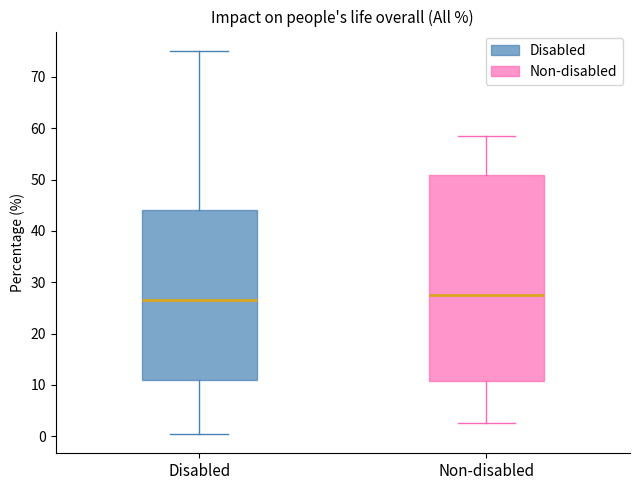

Where is the upper edge of the box for Disabled on the y-axis? The values are not printed on the chart, so give them approximately, as read against the axis.

44